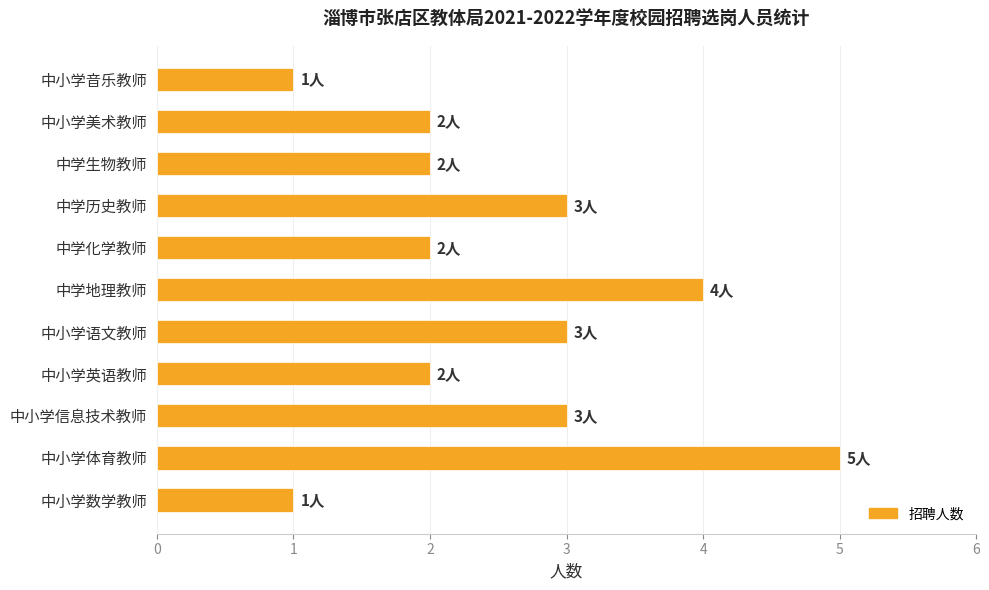

The value at 中小学语文教师 is 3. True or false?

True